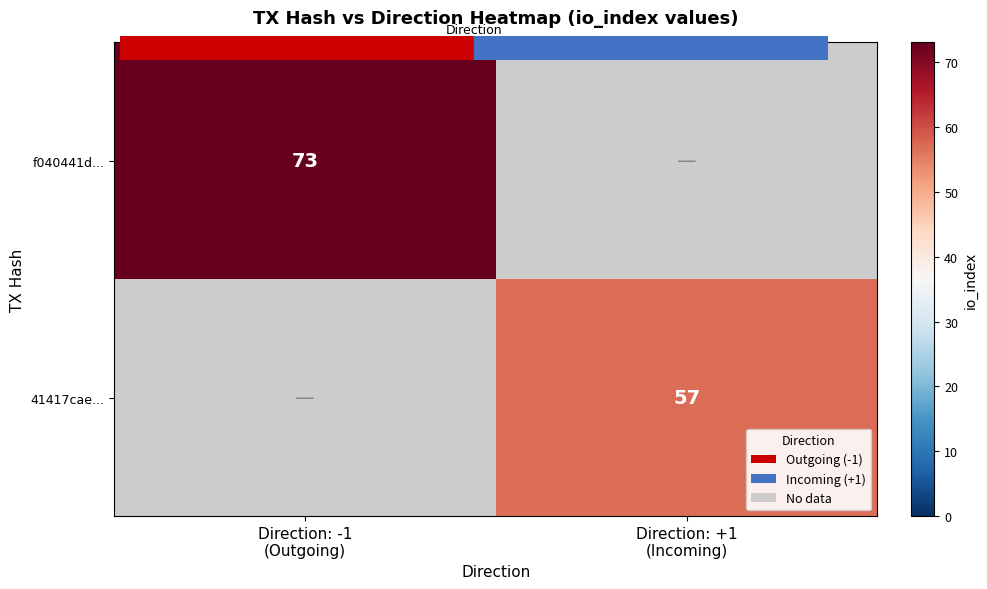

Is the value of f040441d... at Direction: -1 (Outgoing) greater than the value of 41417cae... at Direction: +1 (Incoming)?

Yes